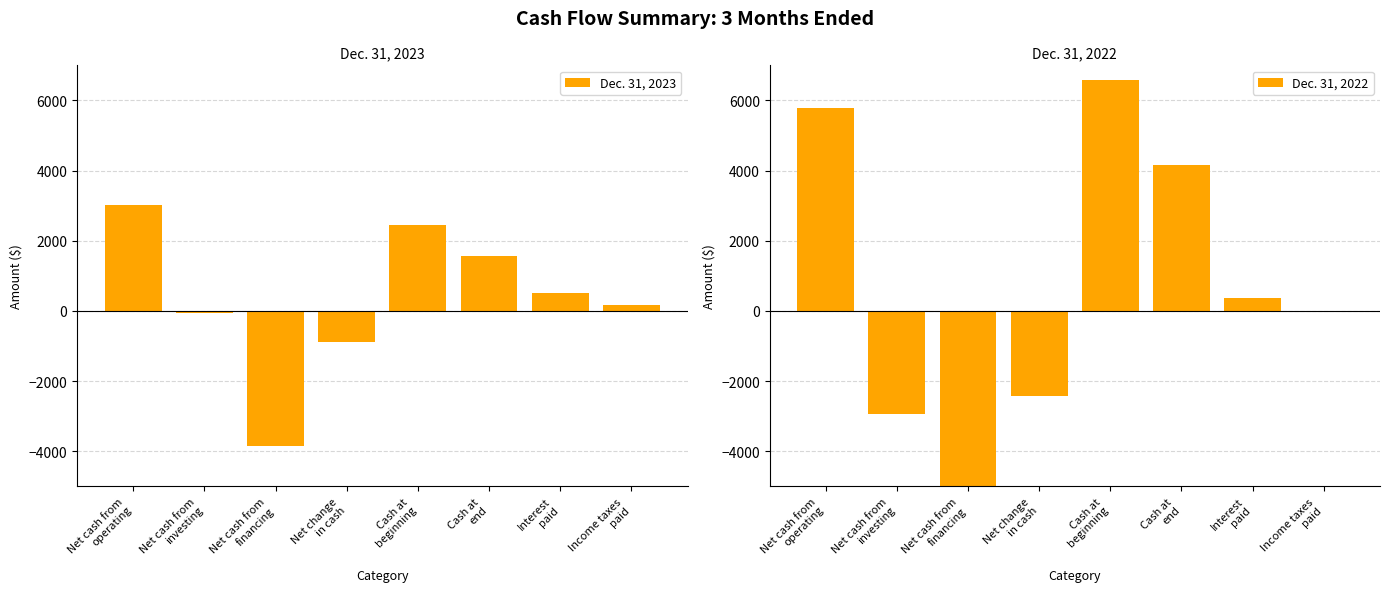

At which category is the sum across all series the highest?

Cash at
beginning